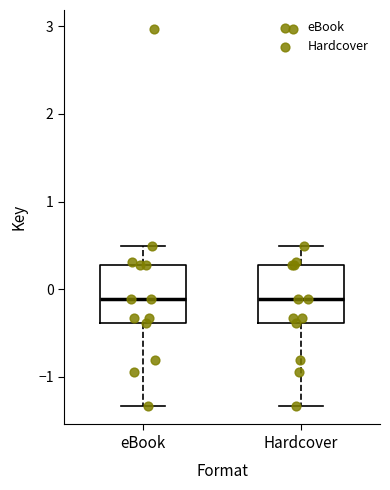

Reading left to right, transcribe this box plot: for each box, give where its median line is, the range the box spans, and where its two whiskers end, as read against the y-axis. The values are not printed on the chart, so give them approximately, as read against the axis.

eBook: median -0.1, box -0.4 to 0.3, whiskers -1.3 to 0.5
Hardcover: median -0.1, box -0.4 to 0.3, whiskers -1.3 to 0.5